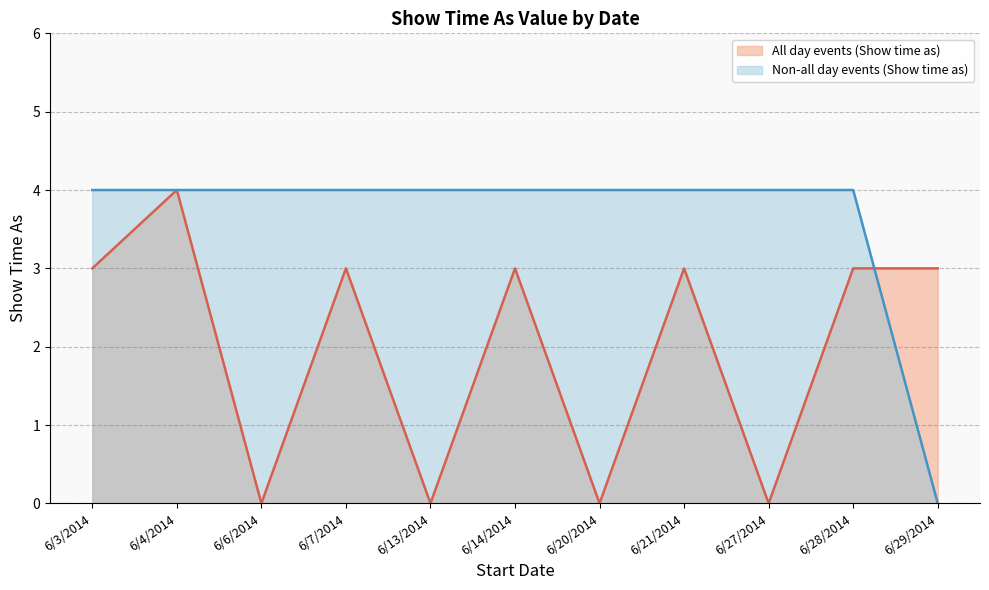

List the labels in order of Non-all day events (Show time as) value, largest first.

6/3/2014, 6/4/2014, 6/6/2014, 6/7/2014, 6/13/2014, 6/14/2014, 6/20/2014, 6/21/2014, 6/27/2014, 6/28/2014, 6/29/2014